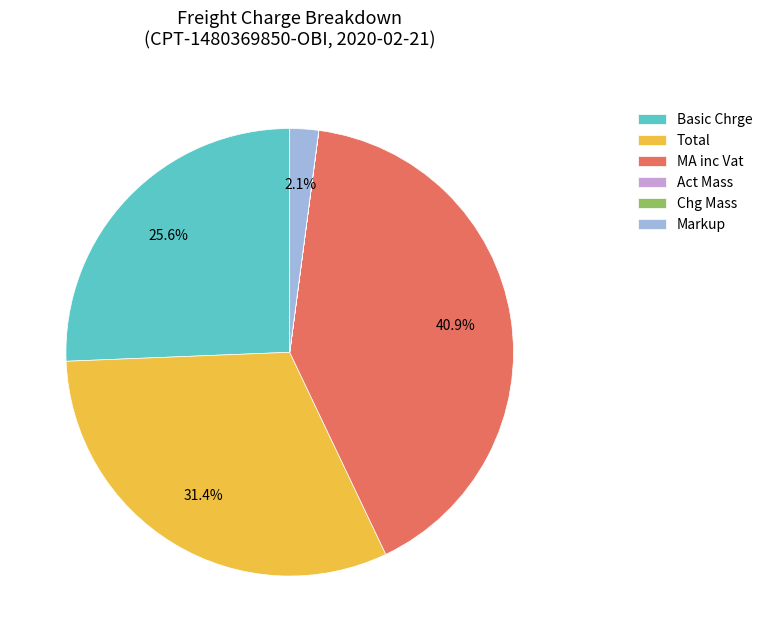

How much of the chart is everything except Basic Chrge?

74.4%